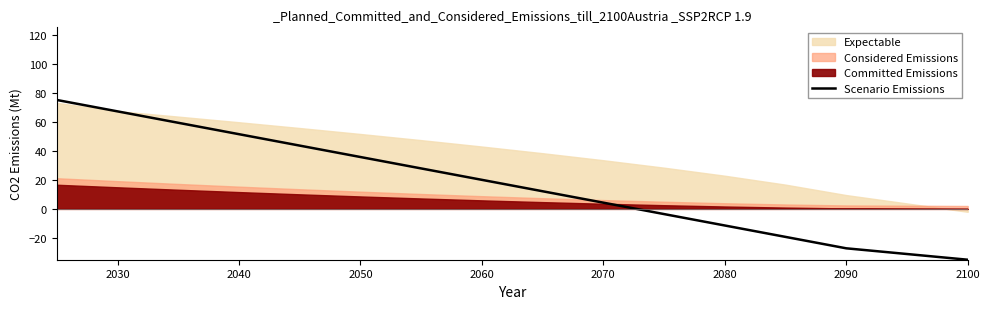

The value of Scenario Emissions at 2030 is 67.1. True or false?

True